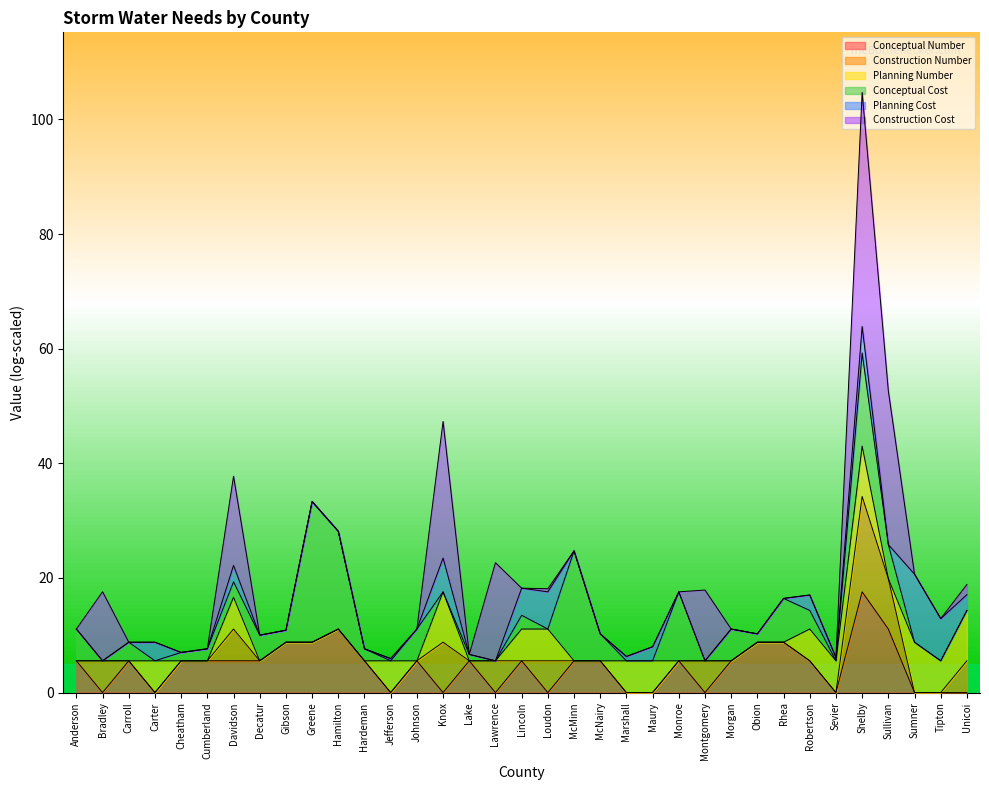

Is it true that Conceptual Number equals 5.5 at Robertson?

True